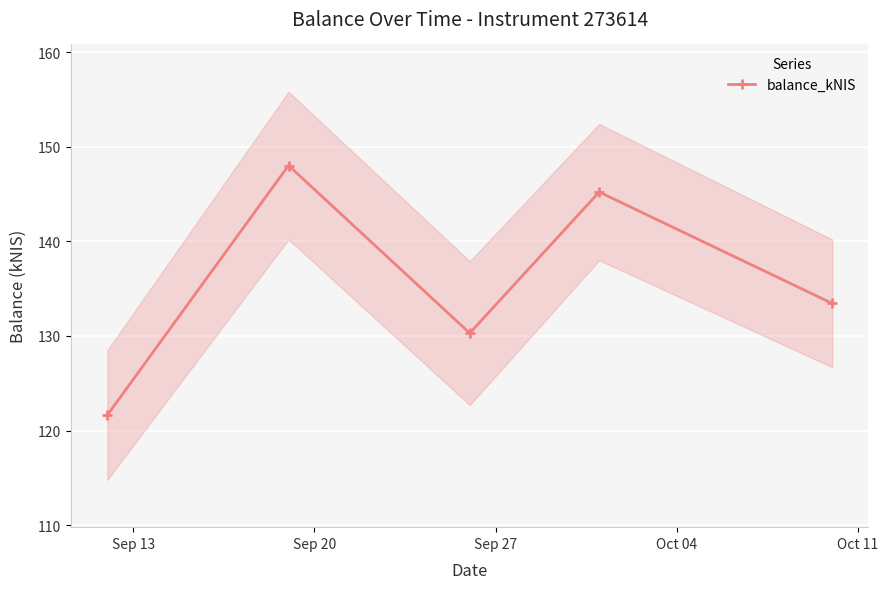

What is the value of the balance_kNIS point at the 3rd from the left?

130.3